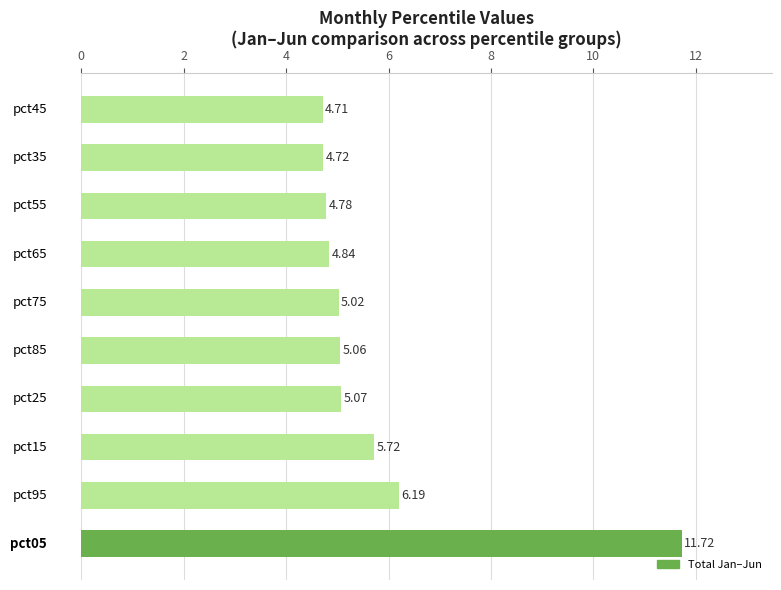

What is the difference between the second highest and second lowest values?

1.5